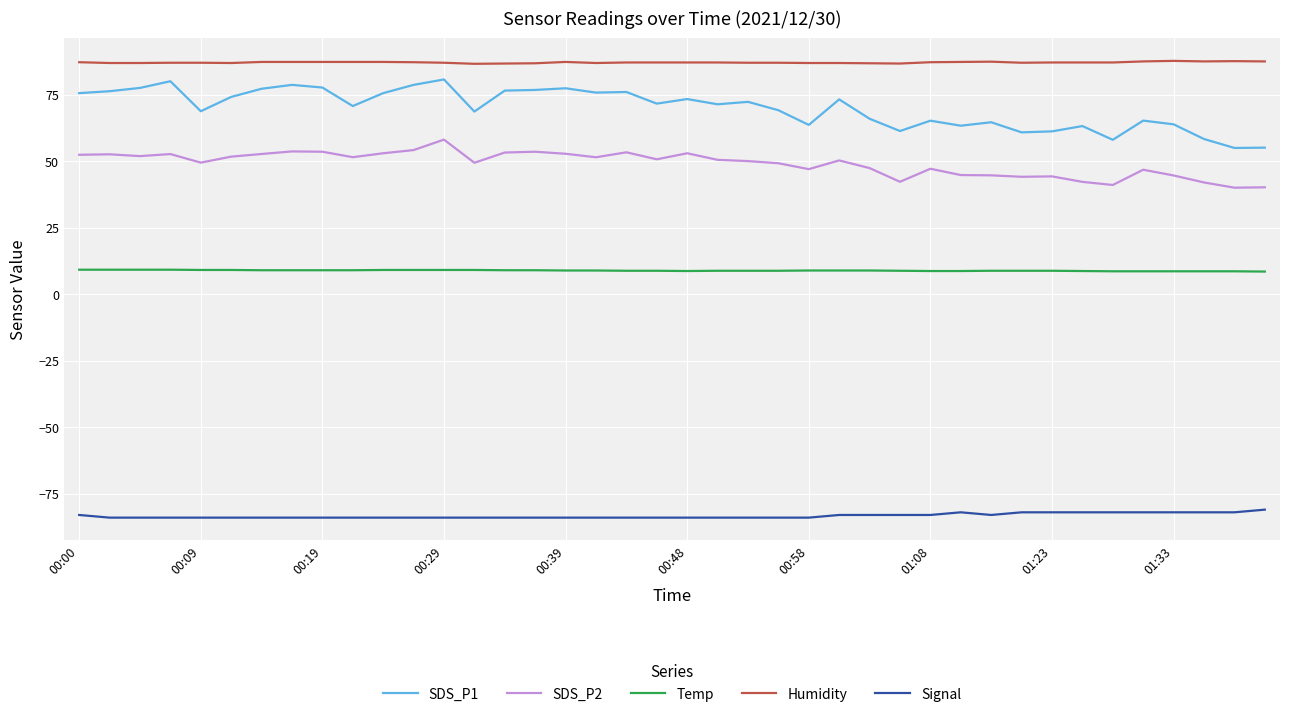

Which series has the largest total across all categories?

Humidity